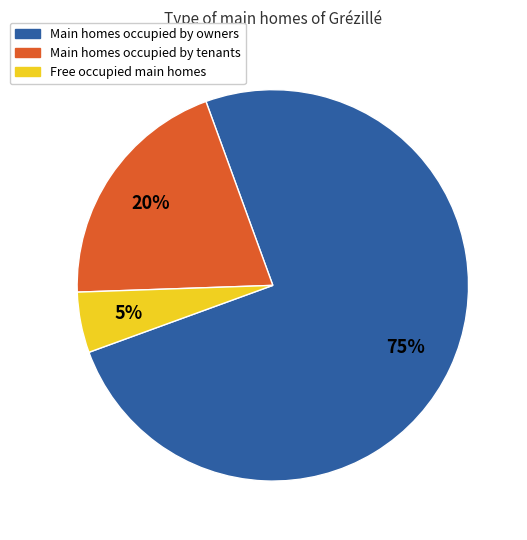

To the nearest percent, what is the difference between the largest and smallest slice percentages?

70%